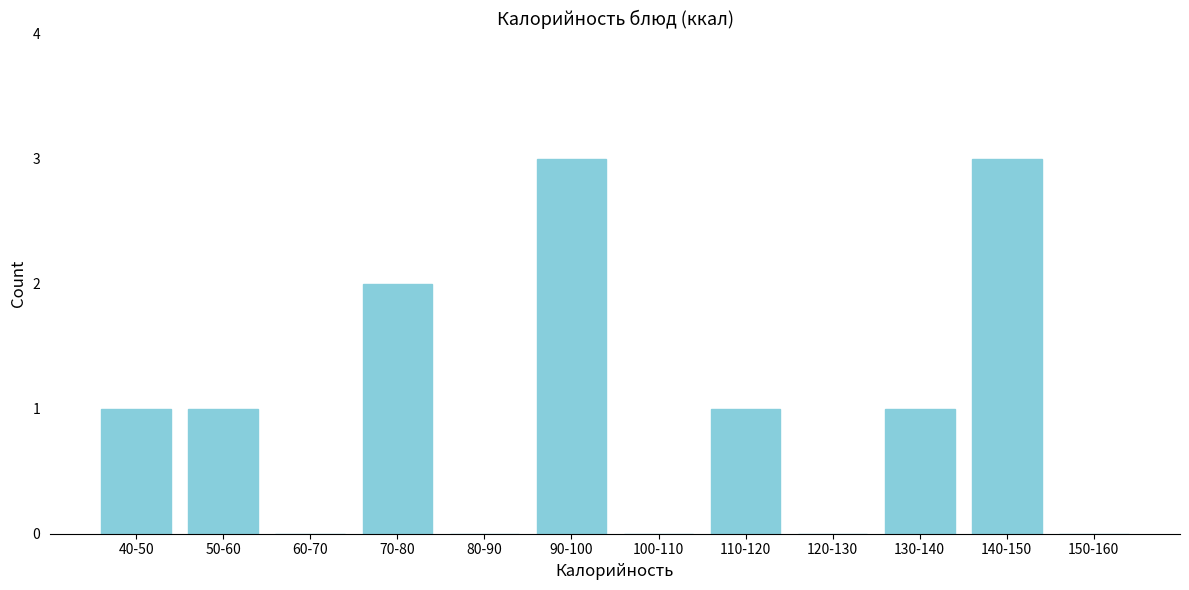

Reading right to left, extract all data points from this chart.

150-160=0	140-150=3	130-140=1	120-130=0	110-120=1	100-110=0	90-100=3	80-90=0	70-80=2	60-70=0	50-60=1	40-50=1